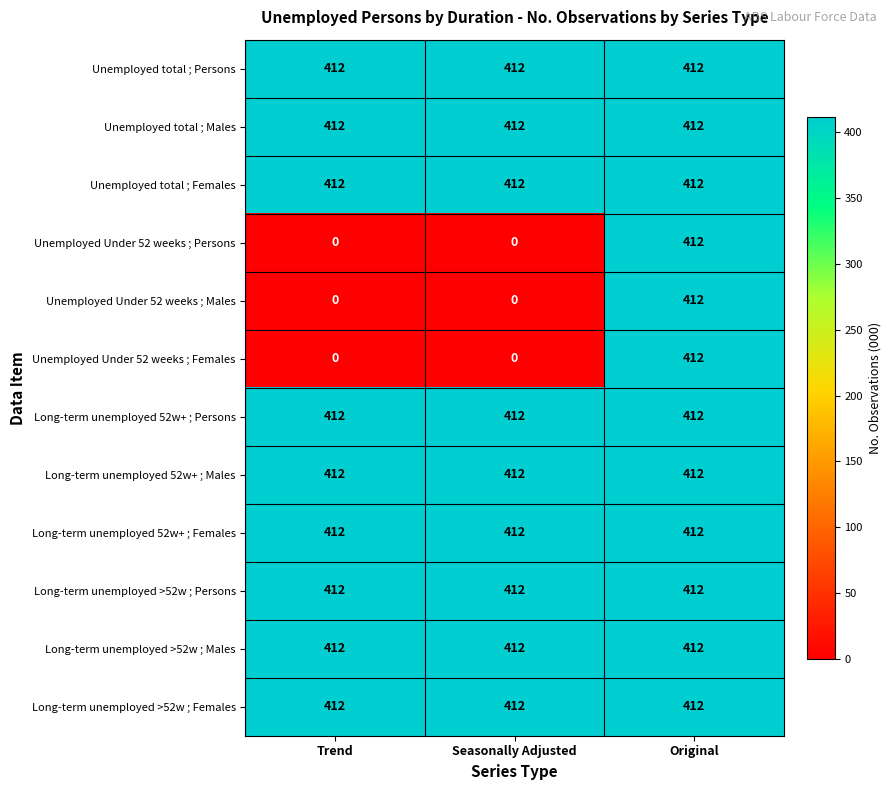

What is the approximate value of Long-term unemployed 52w+ ; Persons at Seasonally Adjusted?

412